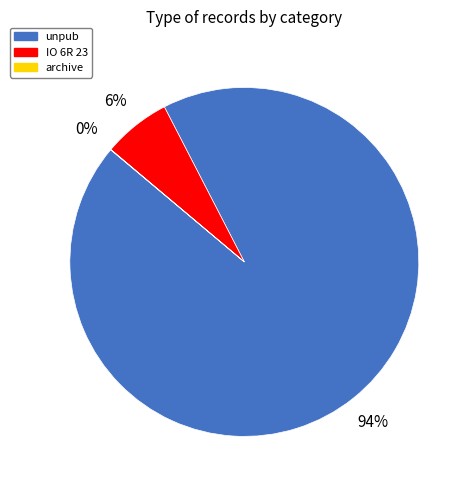

What percentage is the unpub slice, to the nearest percent?

94%